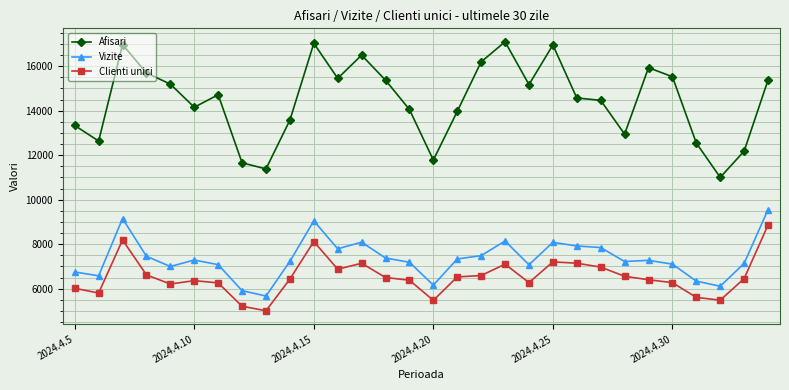

Which series has the widest spread of values?

Afisari